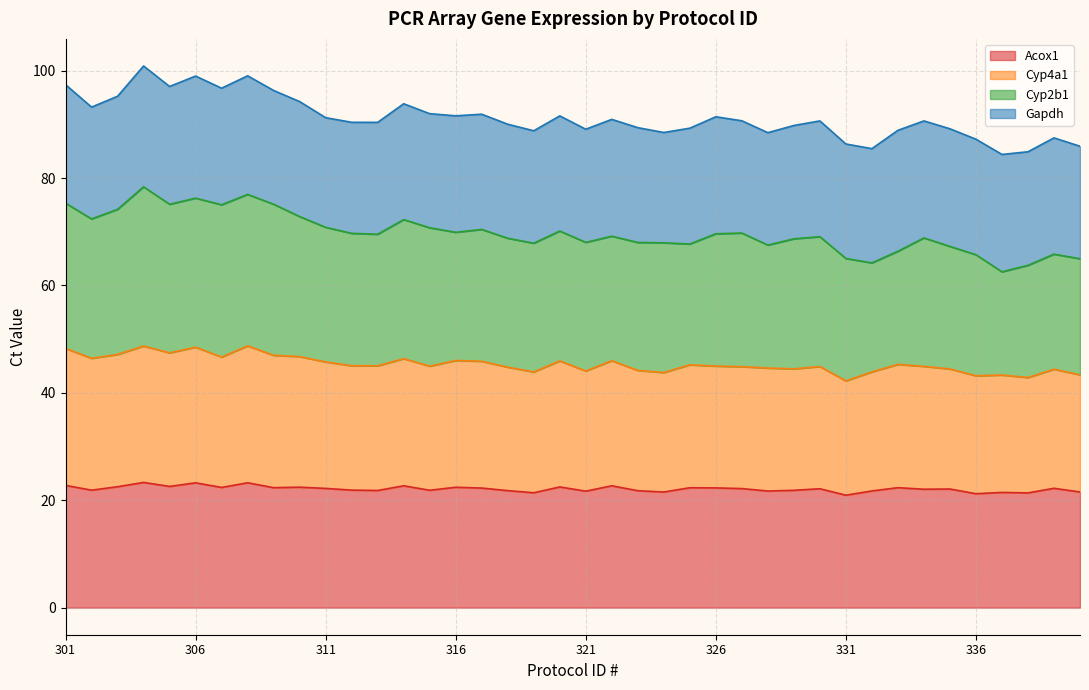

What is the highest value of the Acox1 series?

23.3